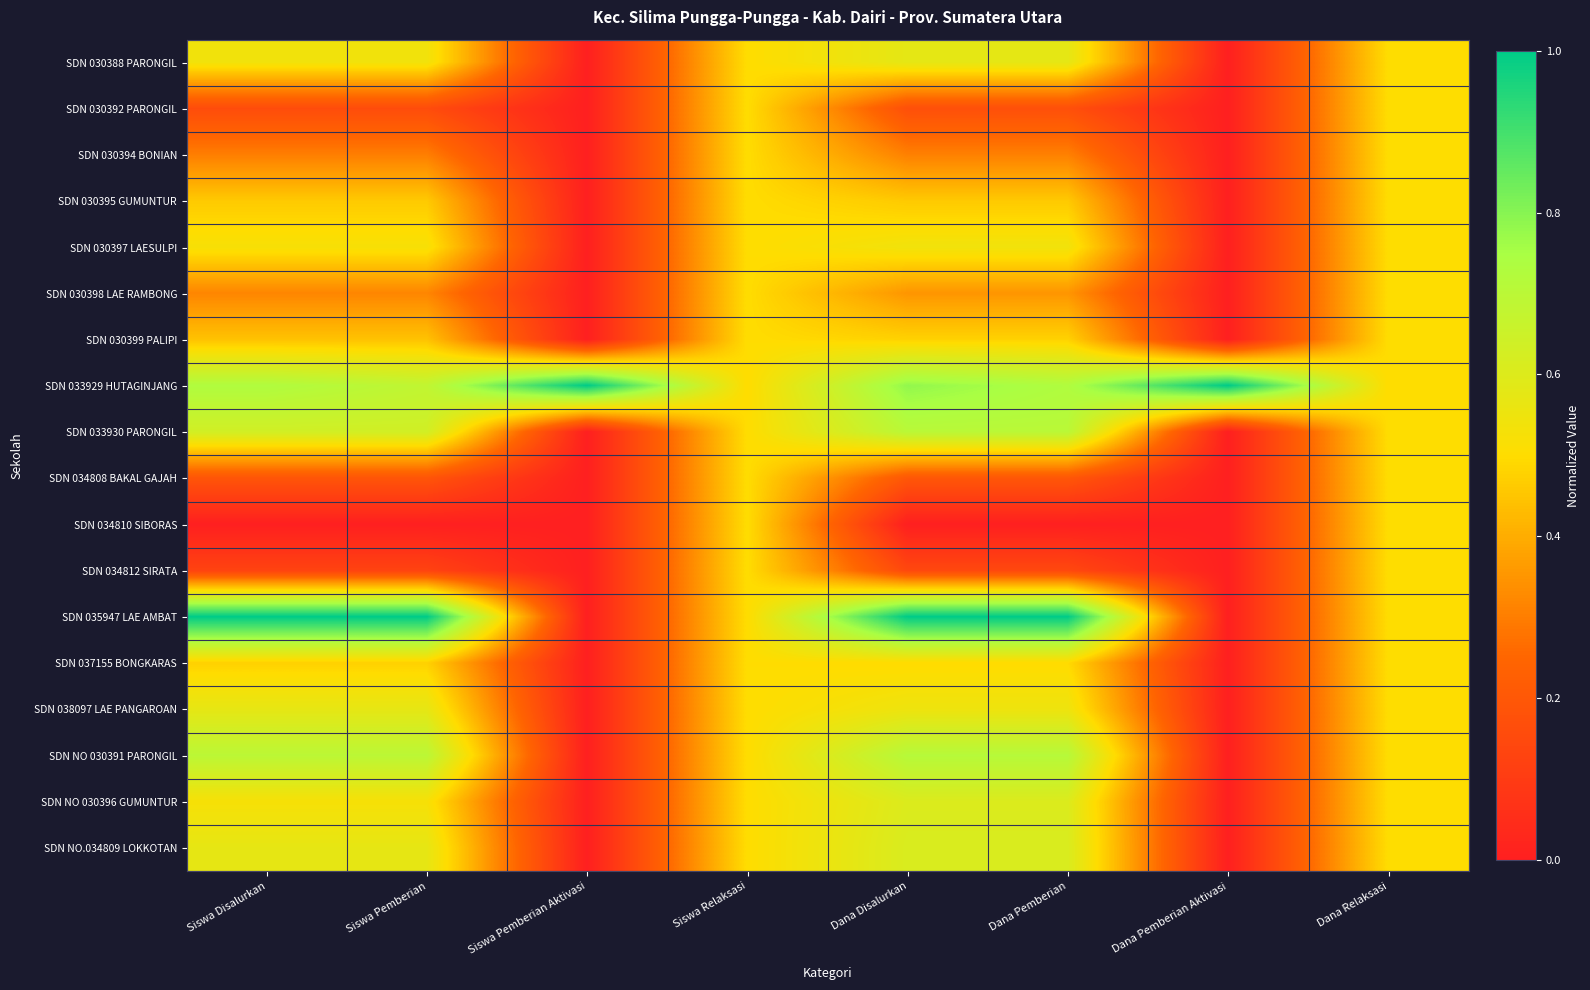

Which has a higher value, Dana Disalurkan or Dana Pemberian?

Dana Disalurkan